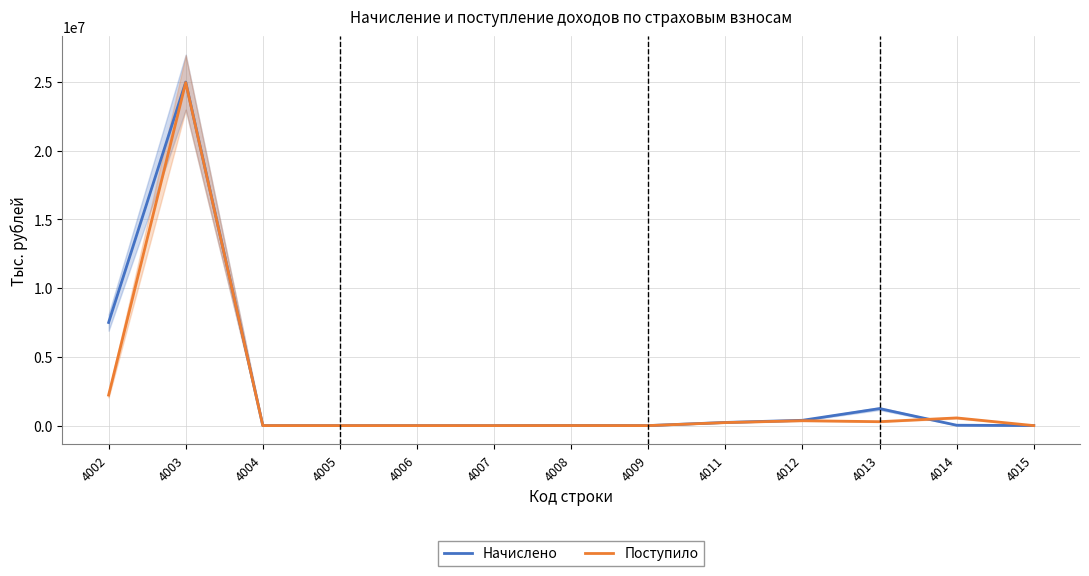

After their last crossing, which series has the higher values: Начислено or Поступило?

Начислено